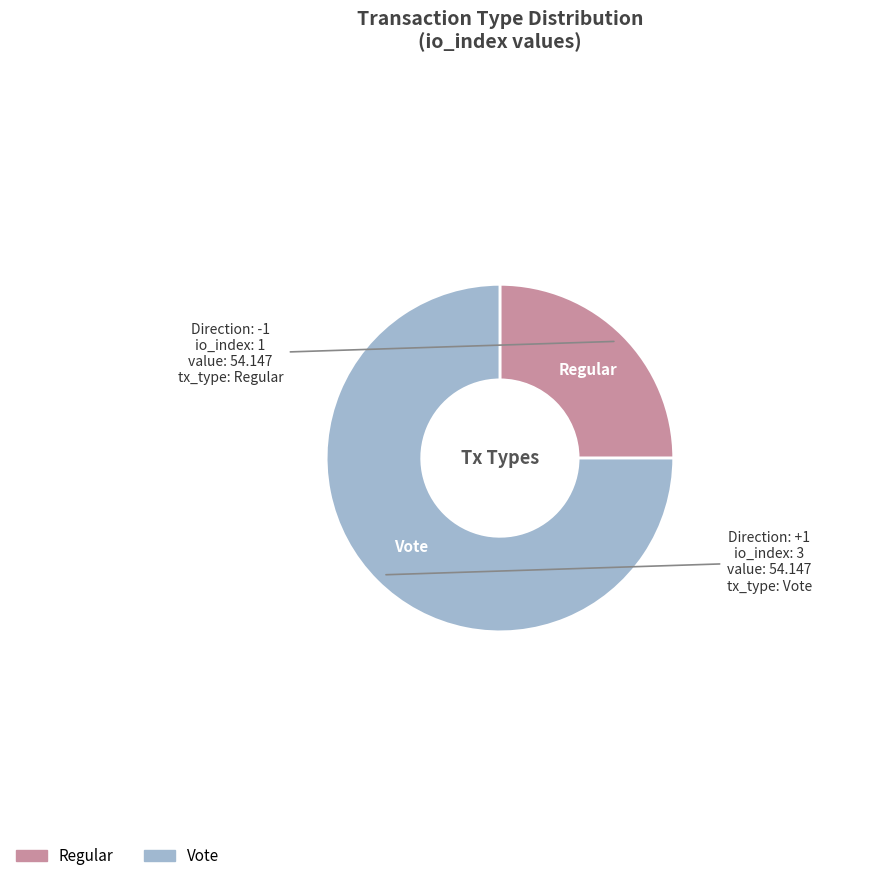

Which has a higher value, Regular or Vote?

Vote